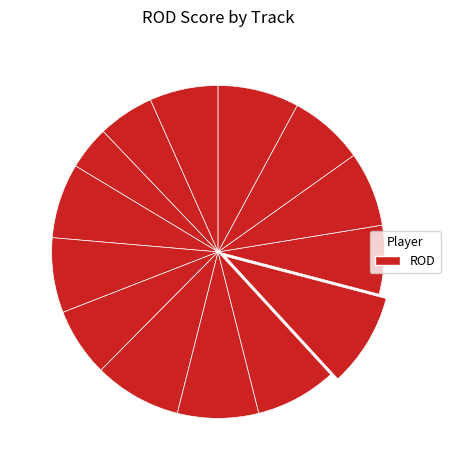

How many slices are in this pie chart?

14